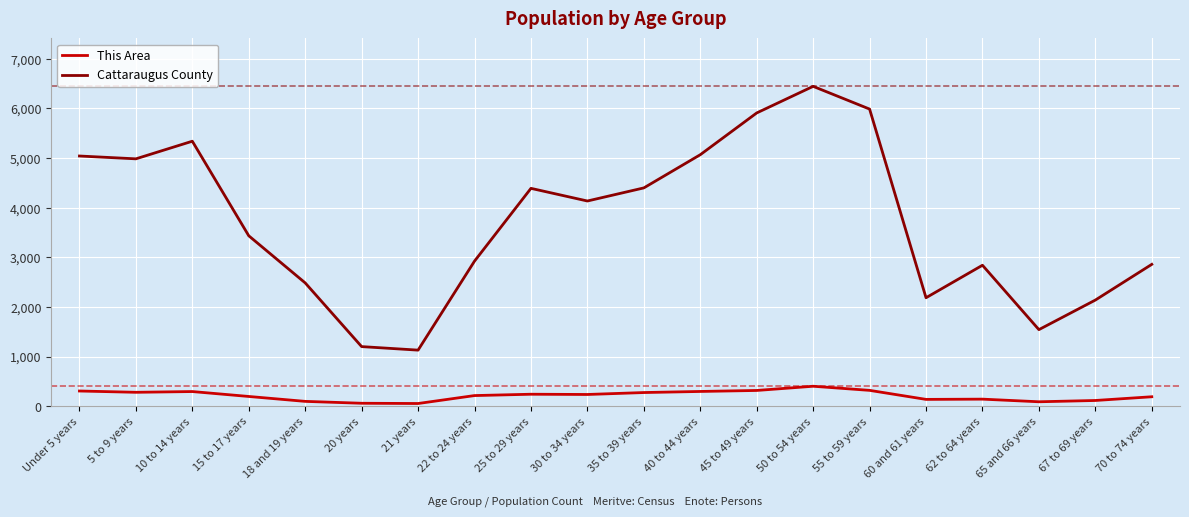

True or false: Cattaraugus County and This Area cross at least once.

False